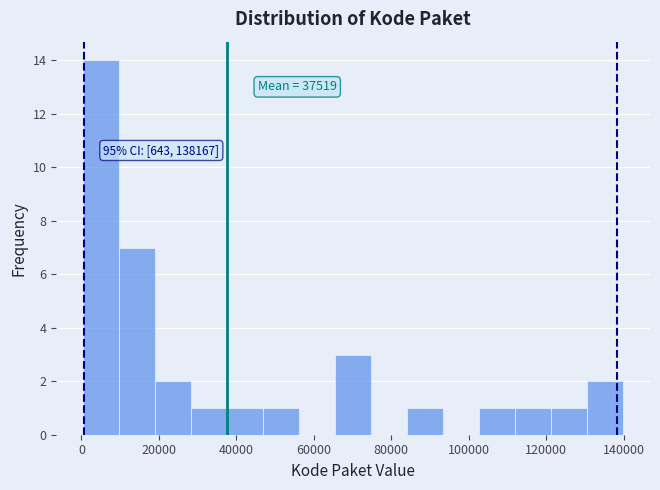

Over which range of the x-axis is the bar tallest?

0 to 10000